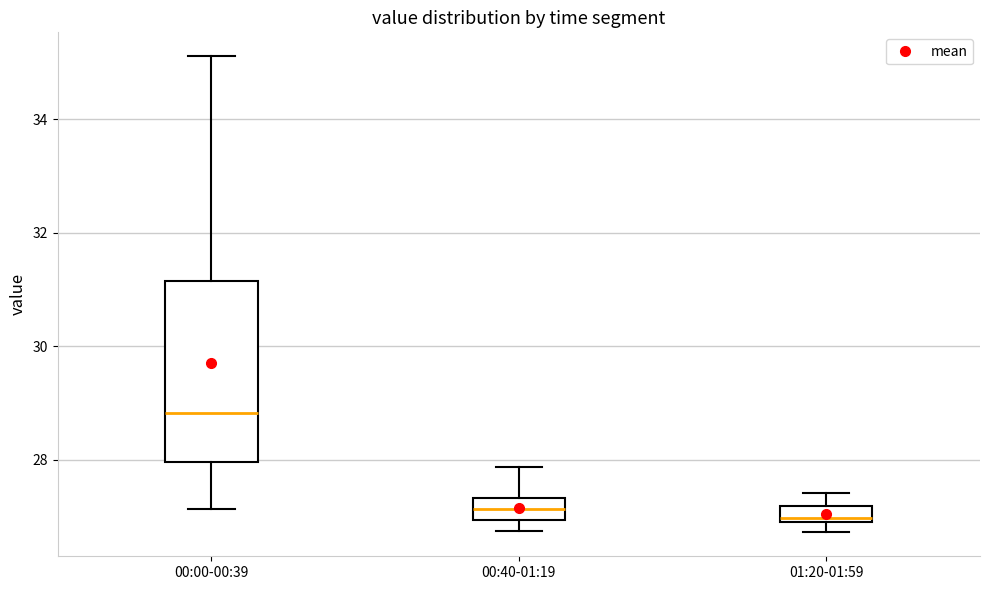

Where is the lower edge of the box for 01:20-01:59 on the y-axis? The values are not printed on the chart, so give them approximately, as read against the axis.

27.0